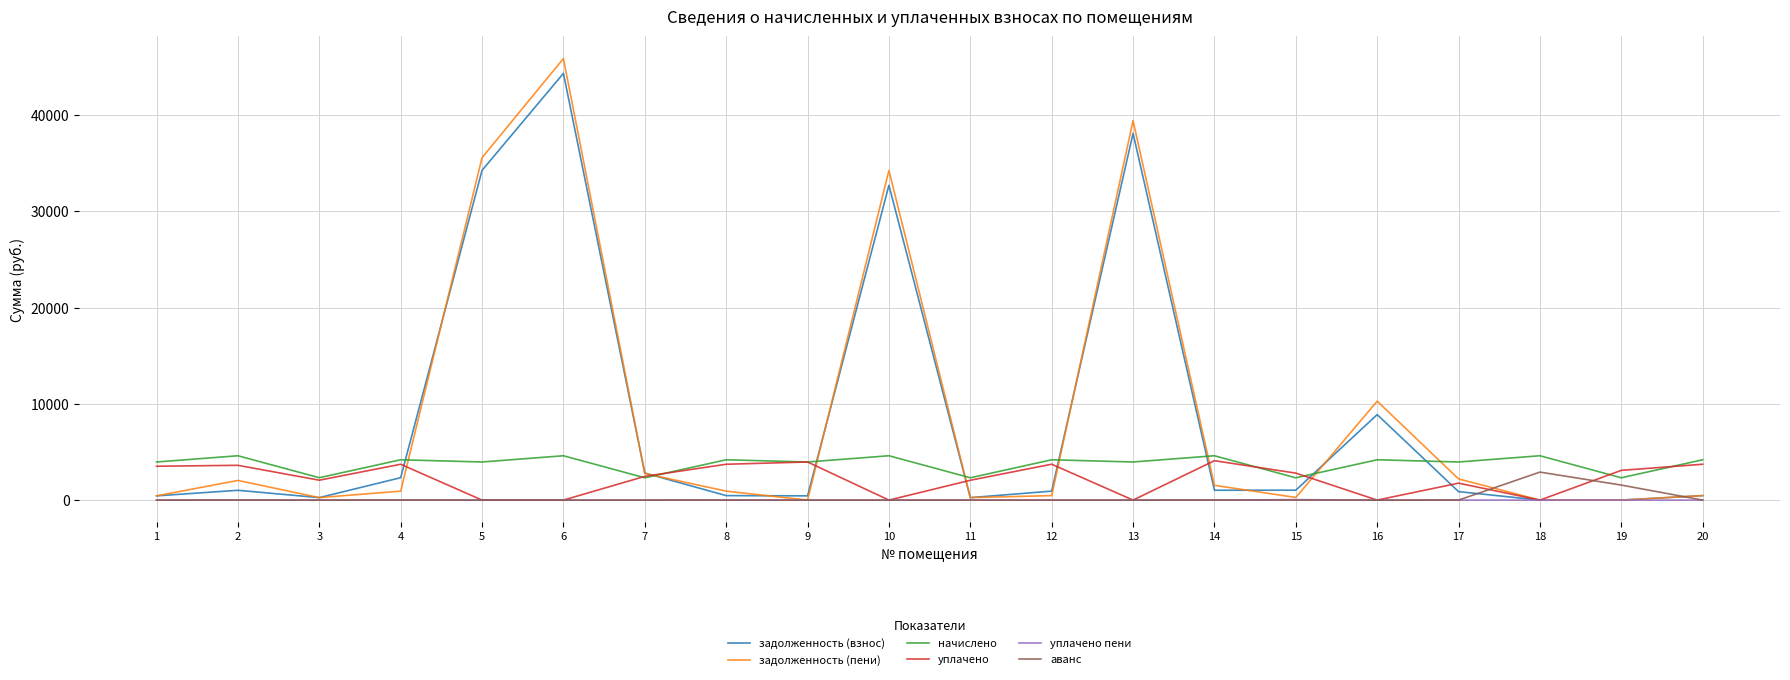

List the series in order of their peak value, lowest first.

уплачено пени, аванс, уплачено, начислено, задолженность (взнос), задолженность (пени)